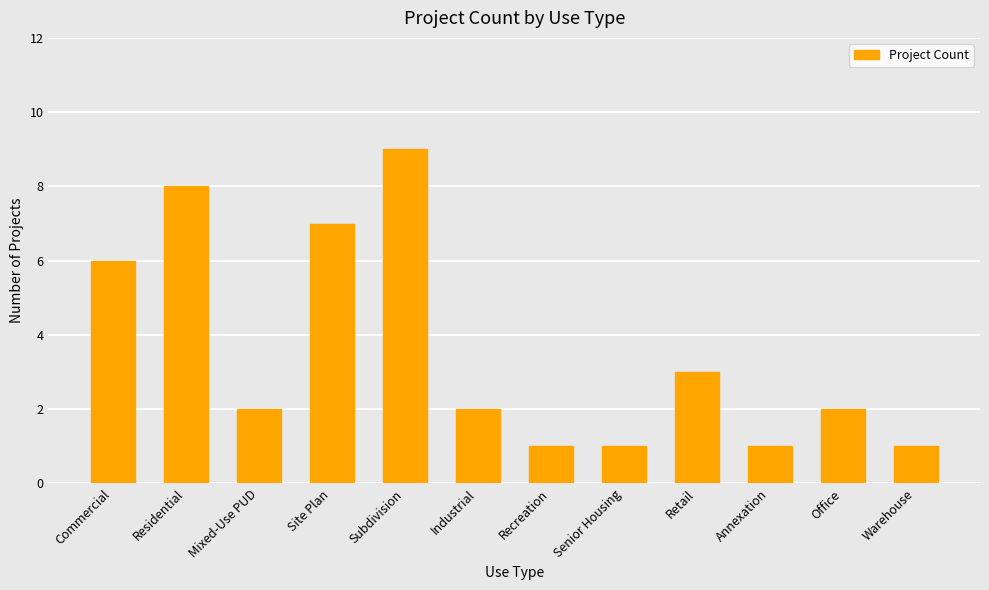

Where does the data first go above 2?

Commercial